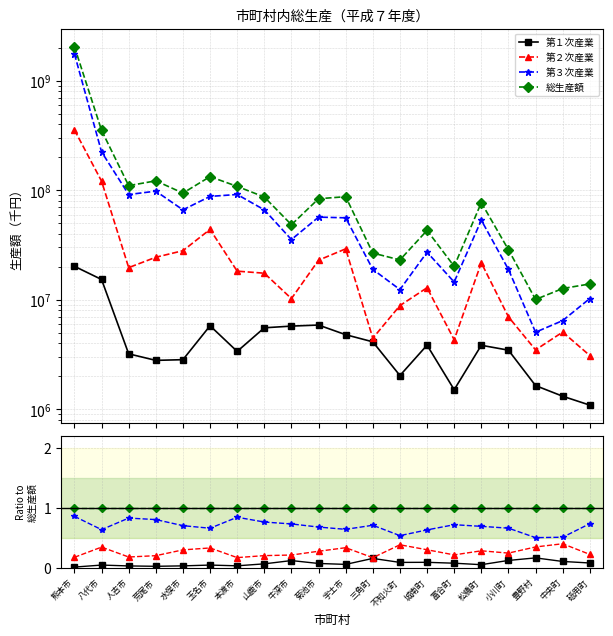

The value of 第１次産業 at 牛深市 is 0.1. True or false?

True